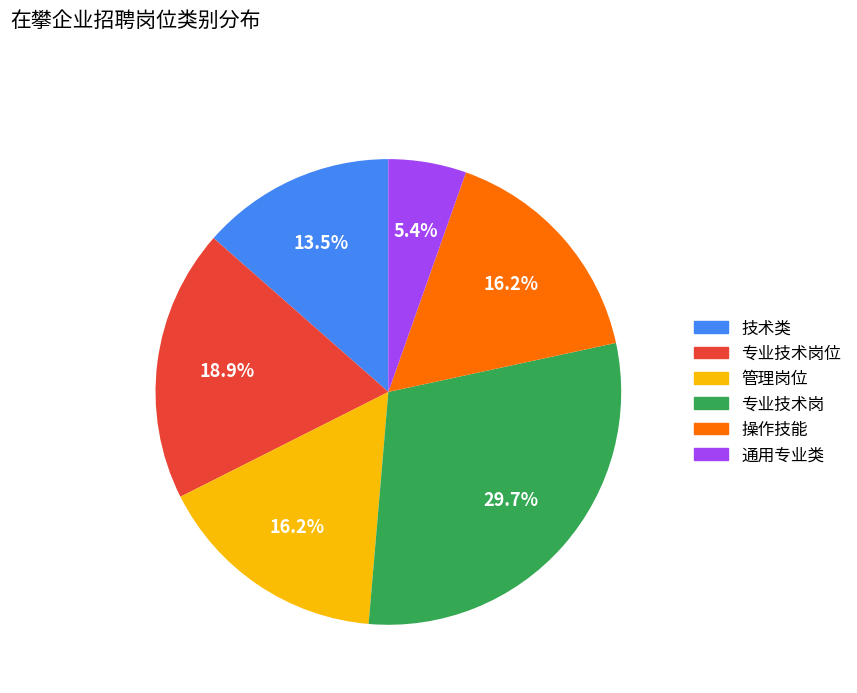

Is there a majority slice in this chart?

No